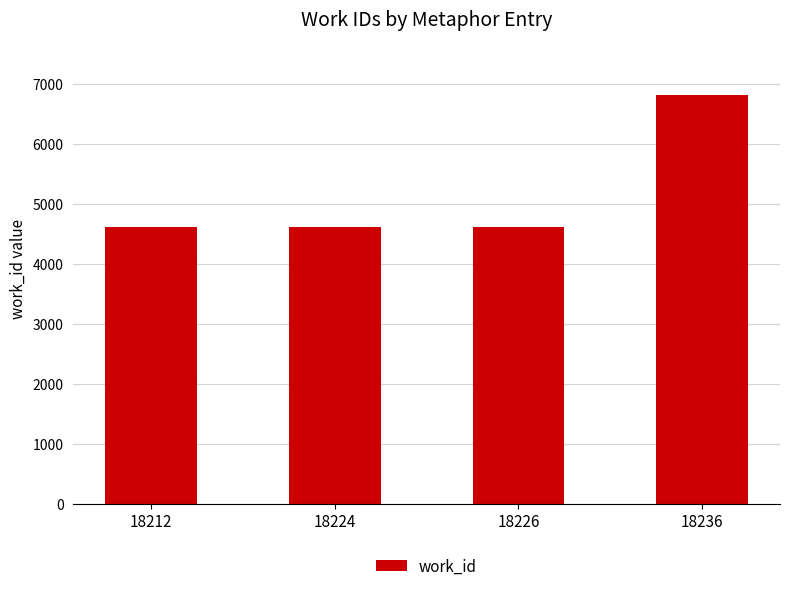

The chart shows a value of 6806 at 18236. True or false?

True